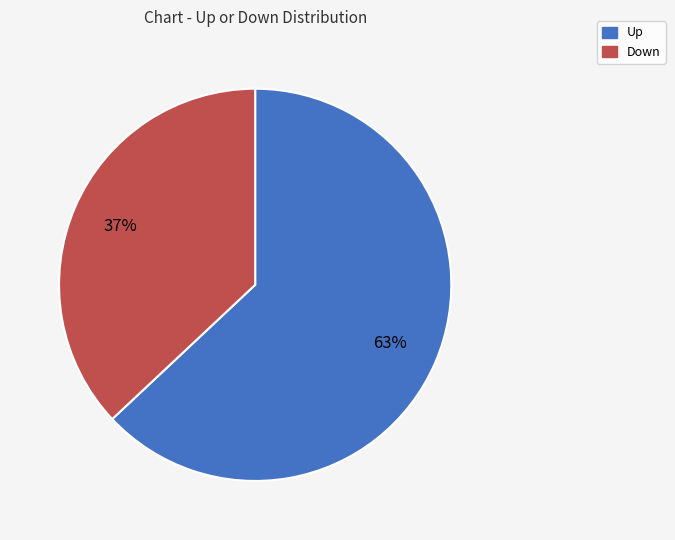

Is there a majority slice in this chart?

Yes